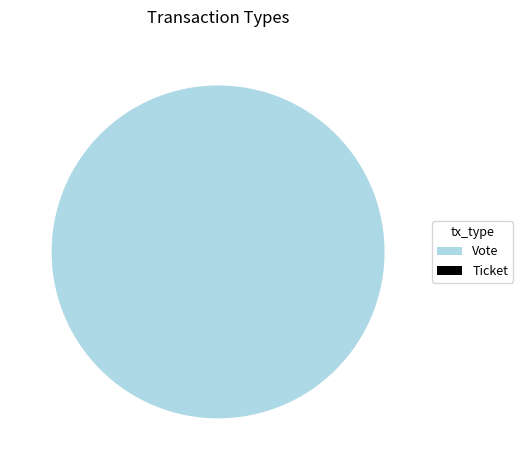

Count the number of slices in the pie.

2